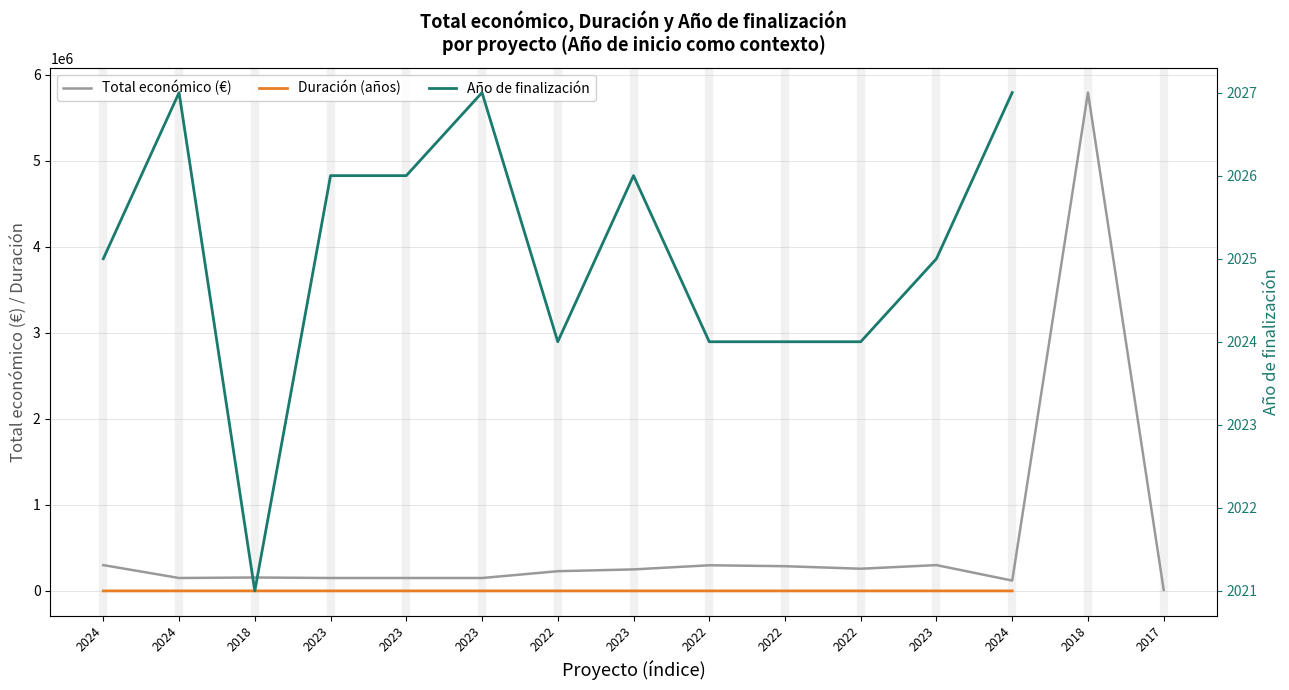

The value at 2024 is 299997. True or false?

True